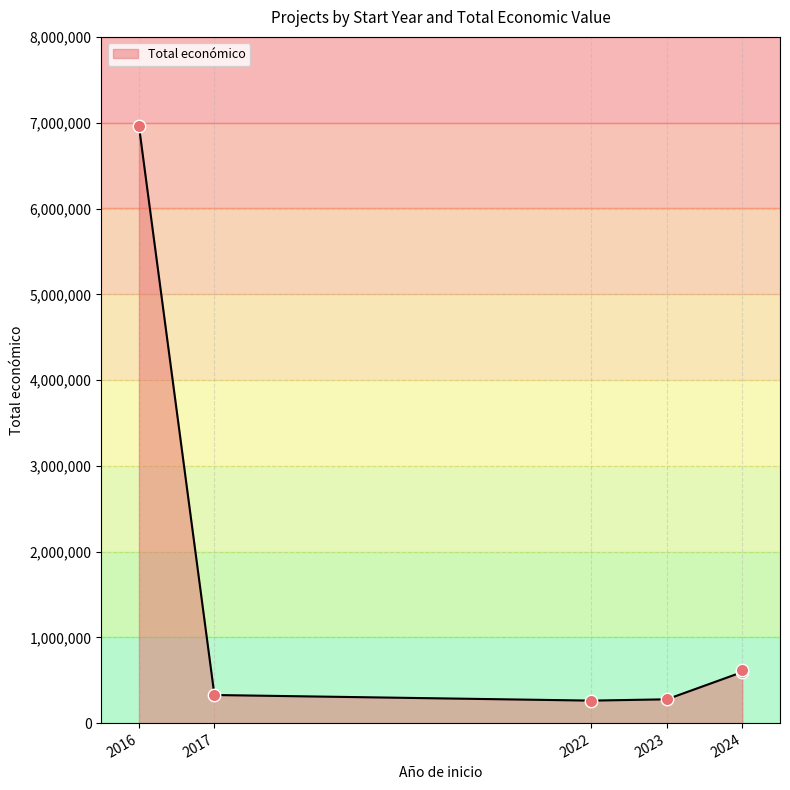

What is the ratio of the value at 2017 to the value at 2022?

1.2